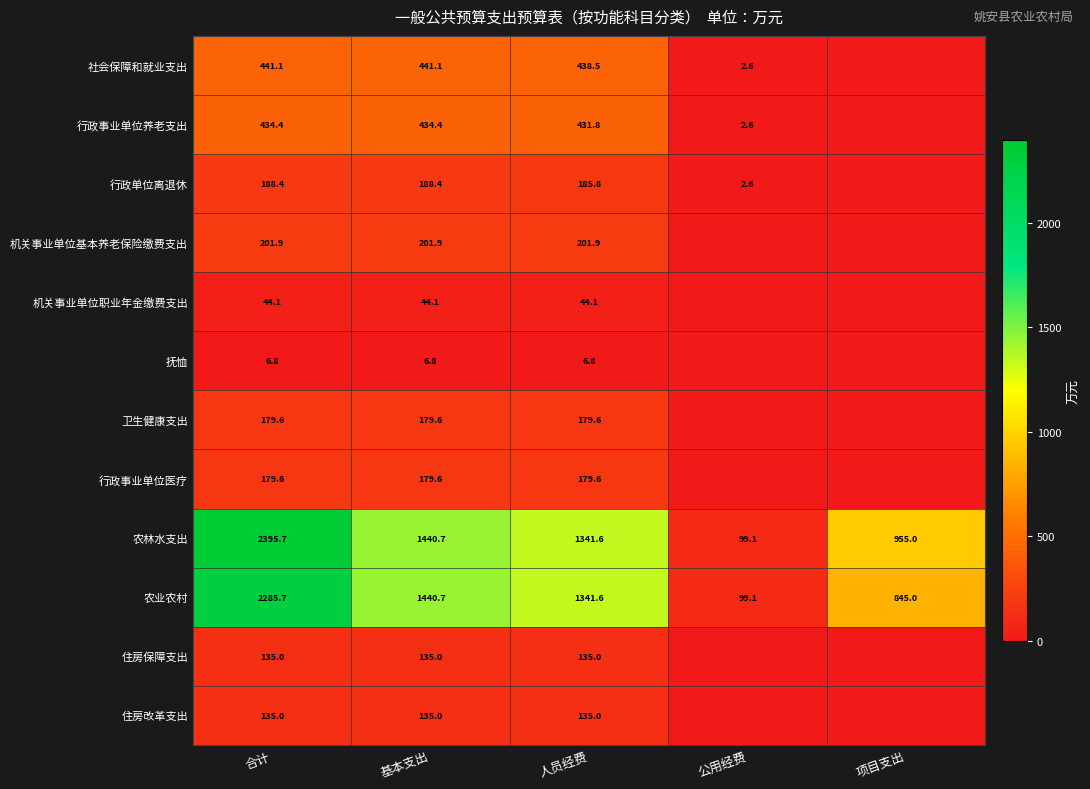

What is the lowest value of the 农林水支出 series?

99.1